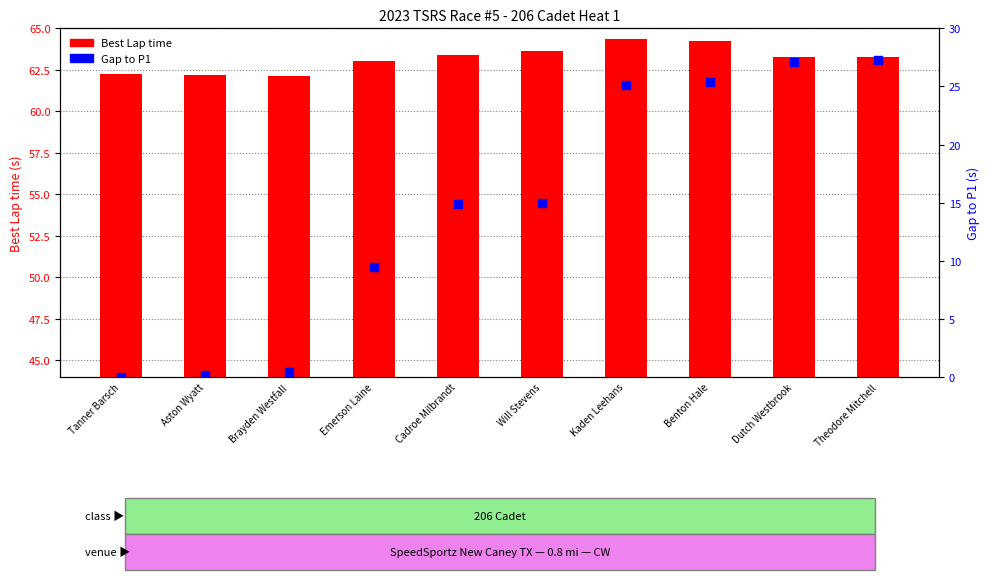

Which series has the largest Y range (max minus min)?

Gap to P1